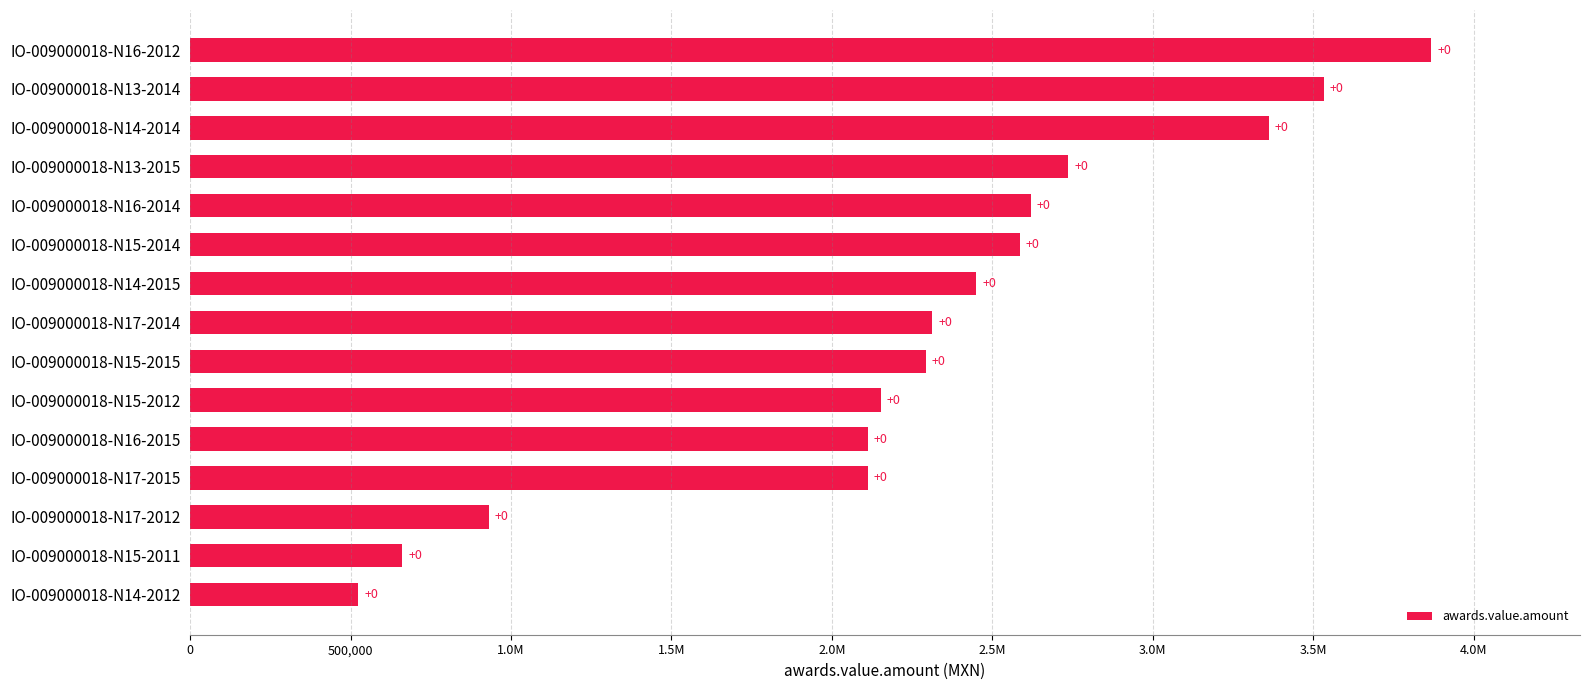

Does the chart contain any negative values?

No